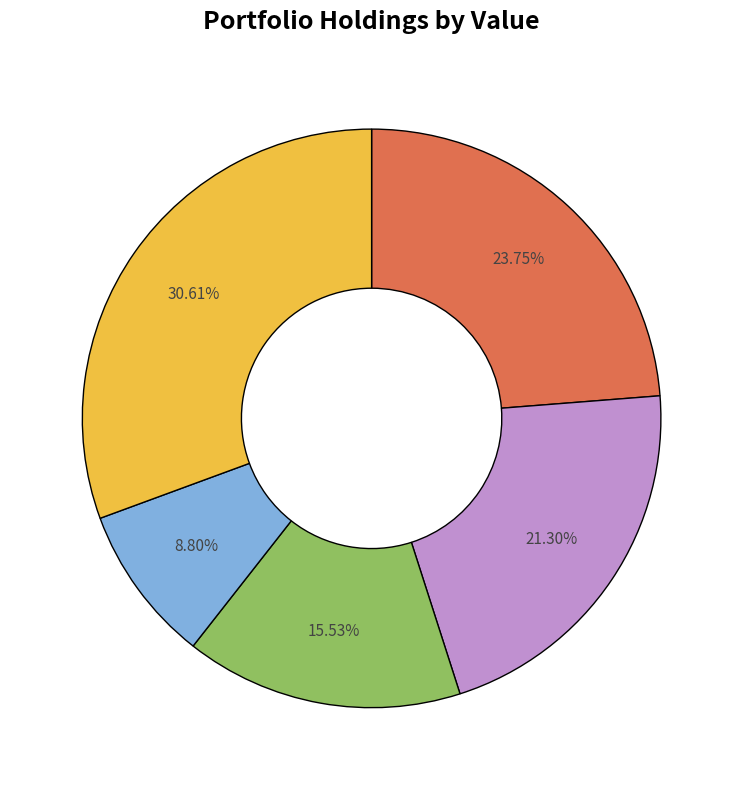

Is there any slice that represents more than half of the pie?

No